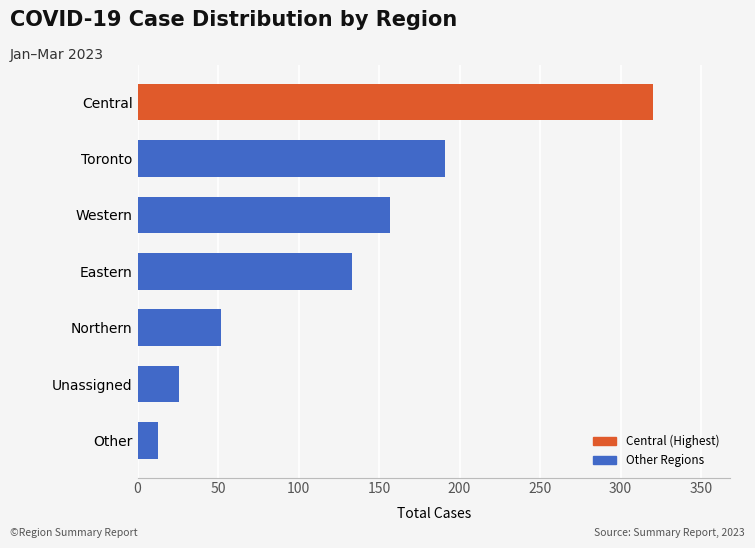

What is the smallest value displayed?

13